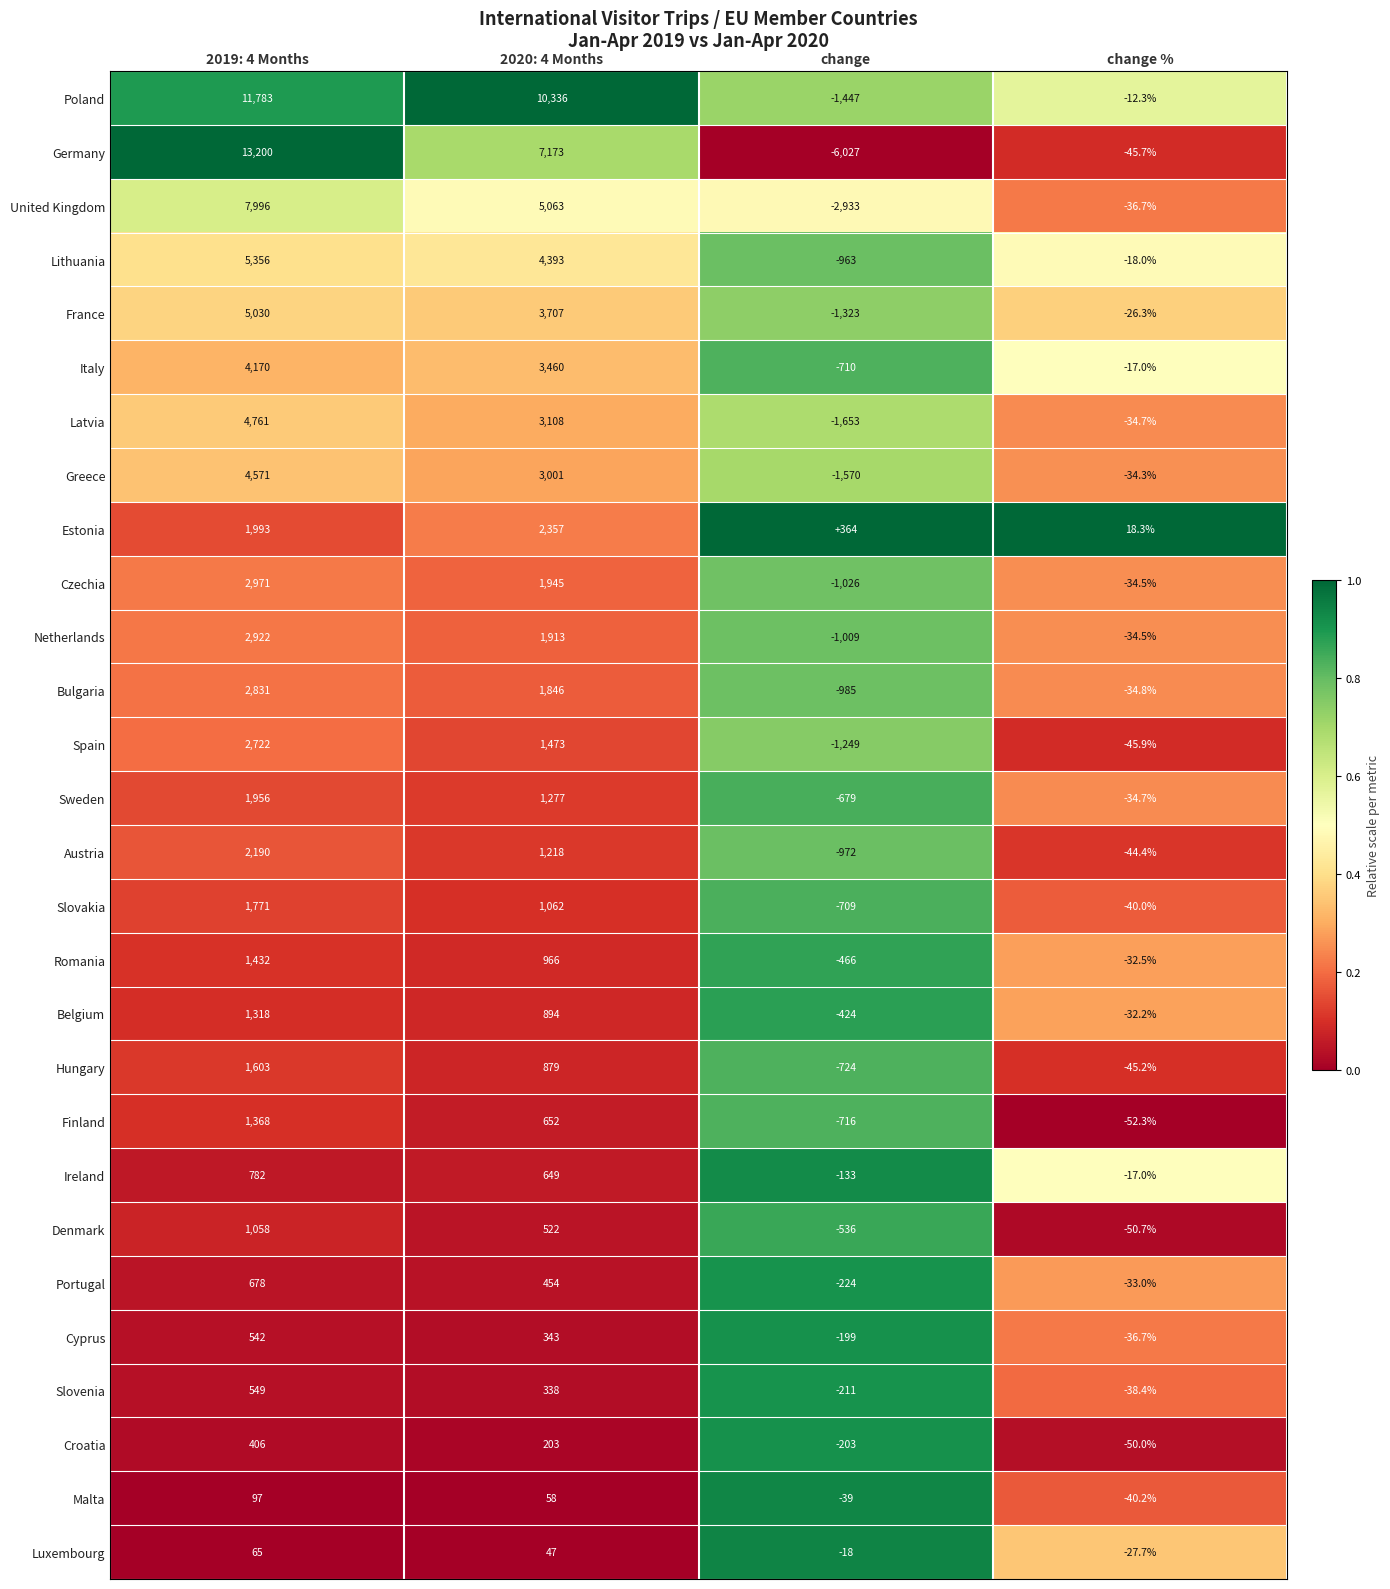

What is the difference between the maximum and second lowest values in the Czechia series?

3005.5